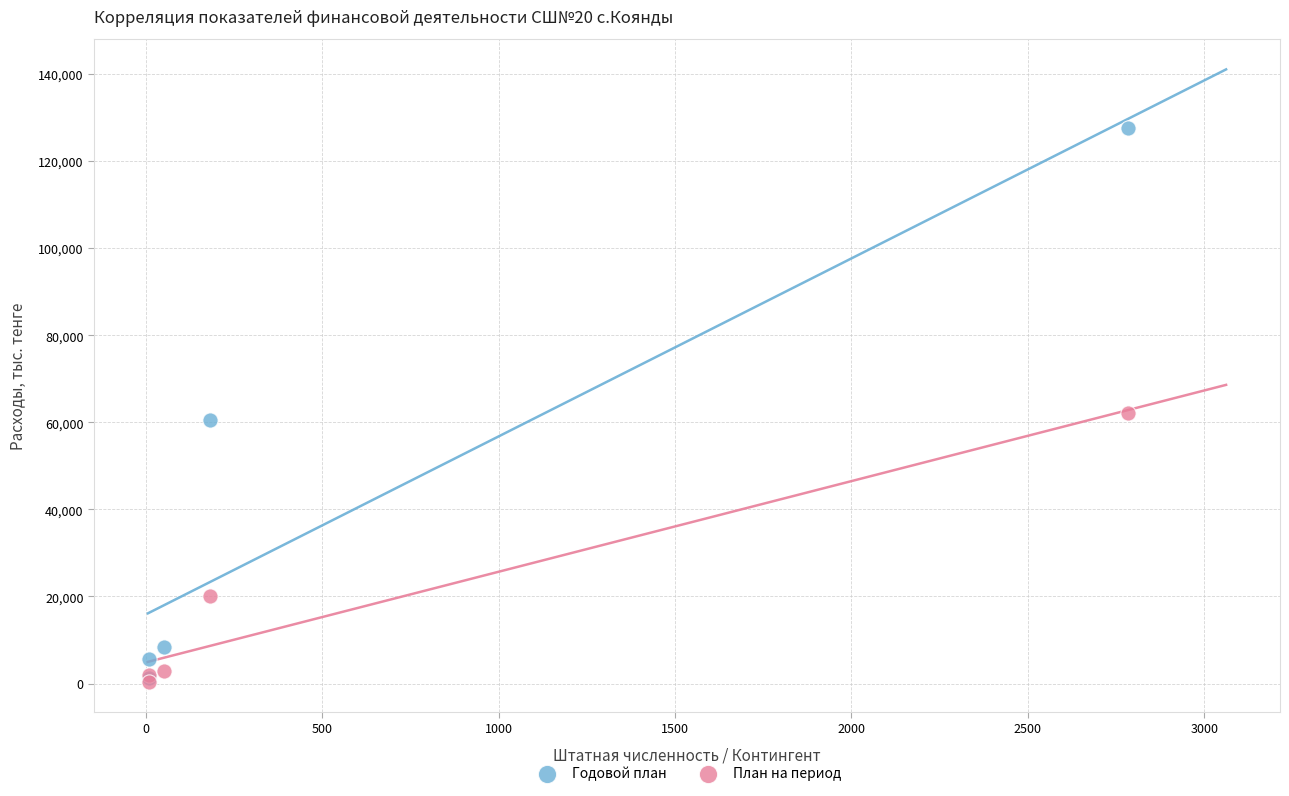

In the План на период series, what Y value is closest to 31293?

20209.9